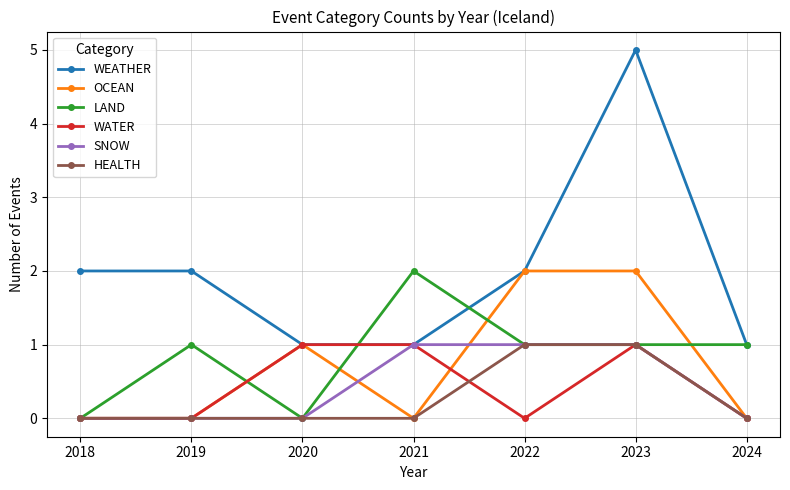

What is the difference between the maximum and minimum values in the HEALTH series?

1